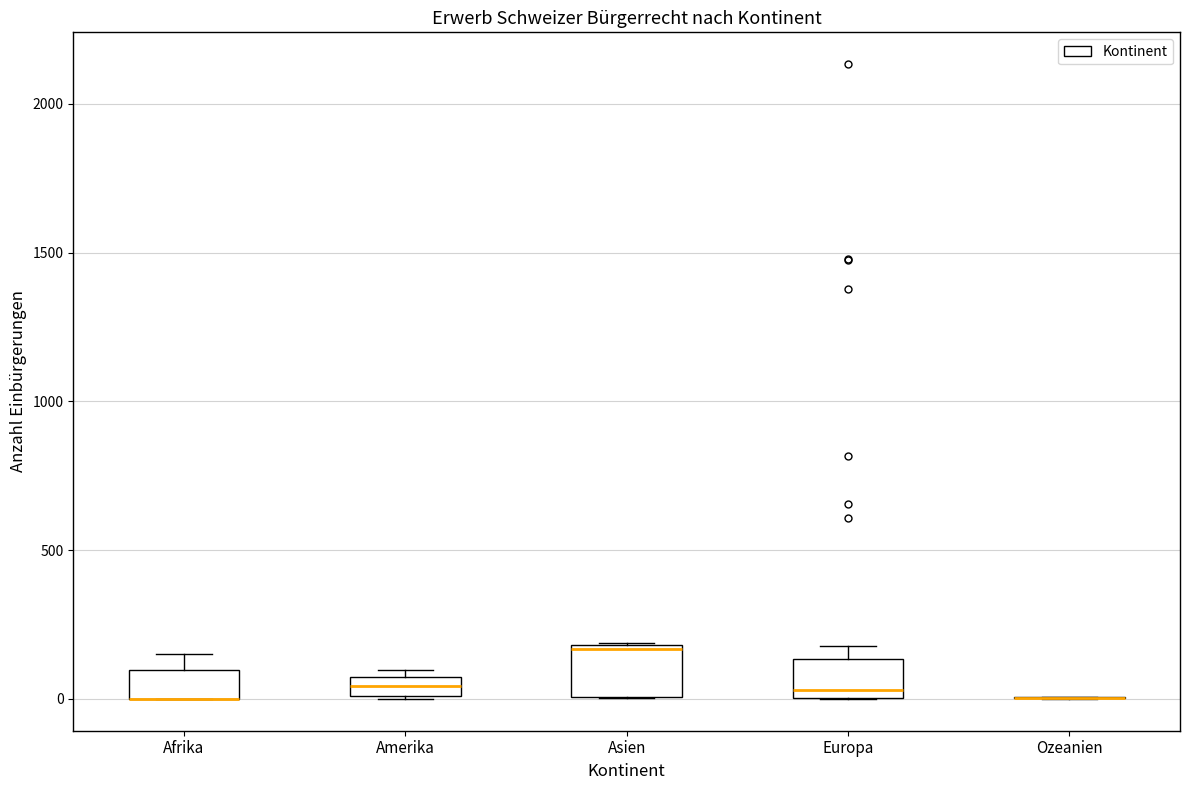

Where is the upper edge of the box for Asien on the y-axis? The values are not printed on the chart, so give them approximately, as read against the axis.

200